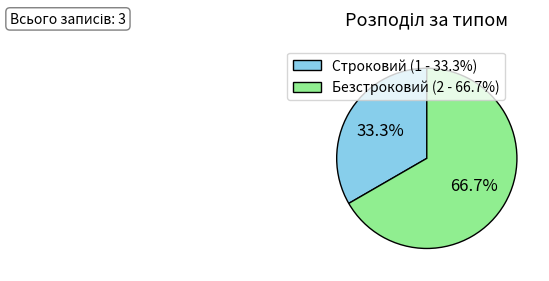

What percentage is the Строковий slice, to the nearest percent?

33%